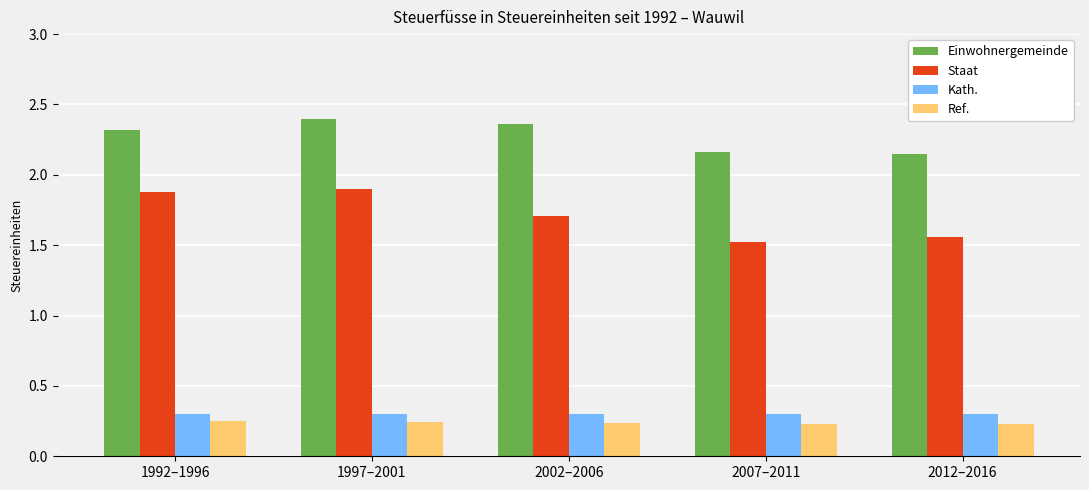

What is the difference between the highest and lowest values at 2007–2011?

1.9